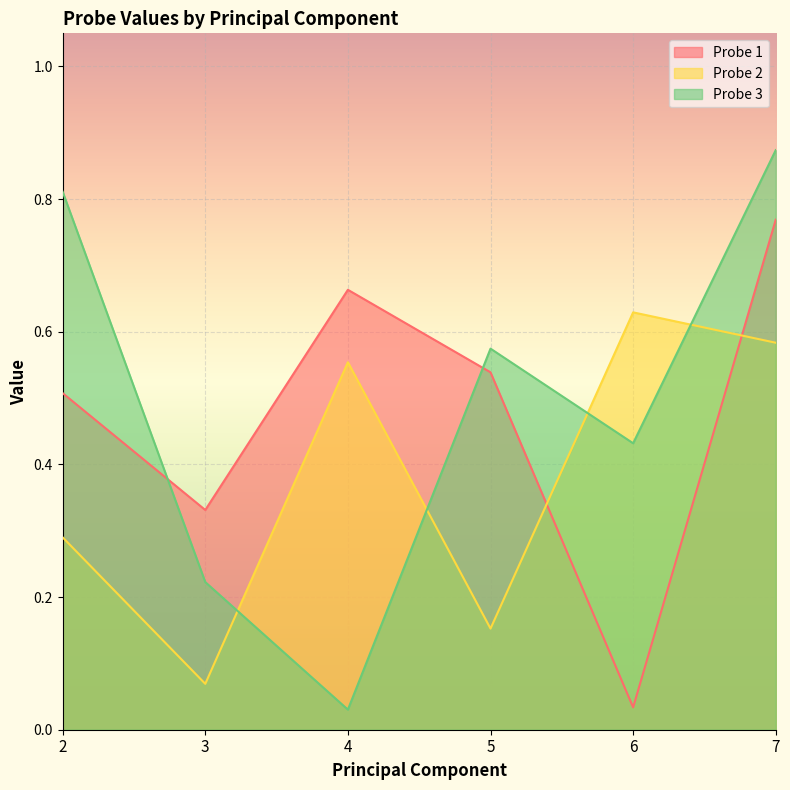

What are all the series names shown in the legend?

Probe 1, Probe 2, Probe 3